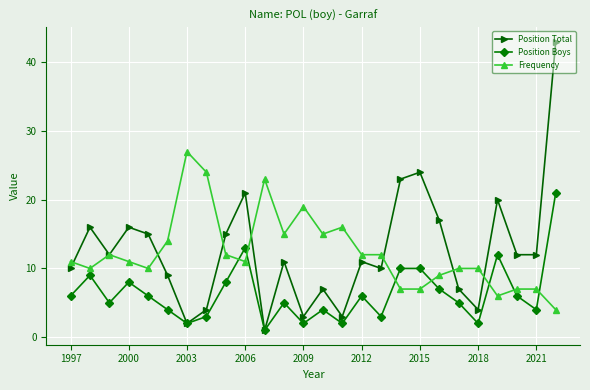

Which series has the widest spread of values?

Position Total